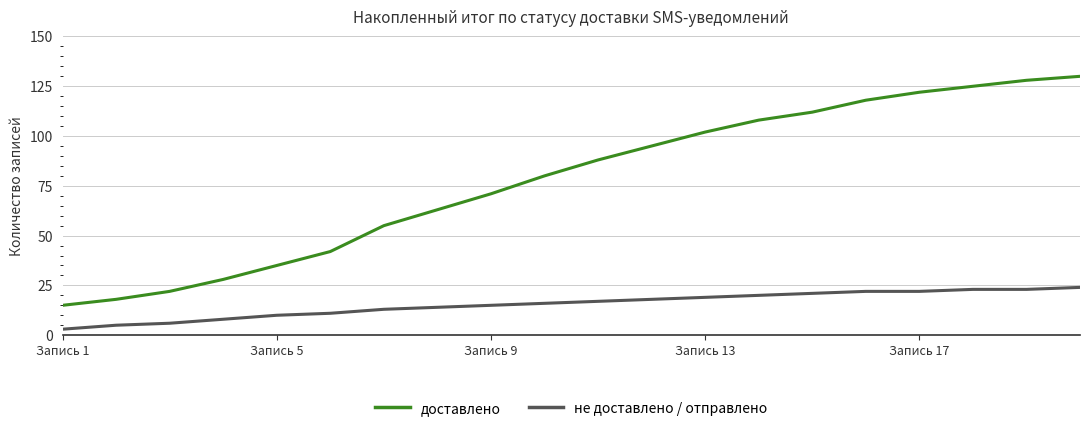

True or false: доставлено and не доставлено / отправлено intersect in this chart.

False